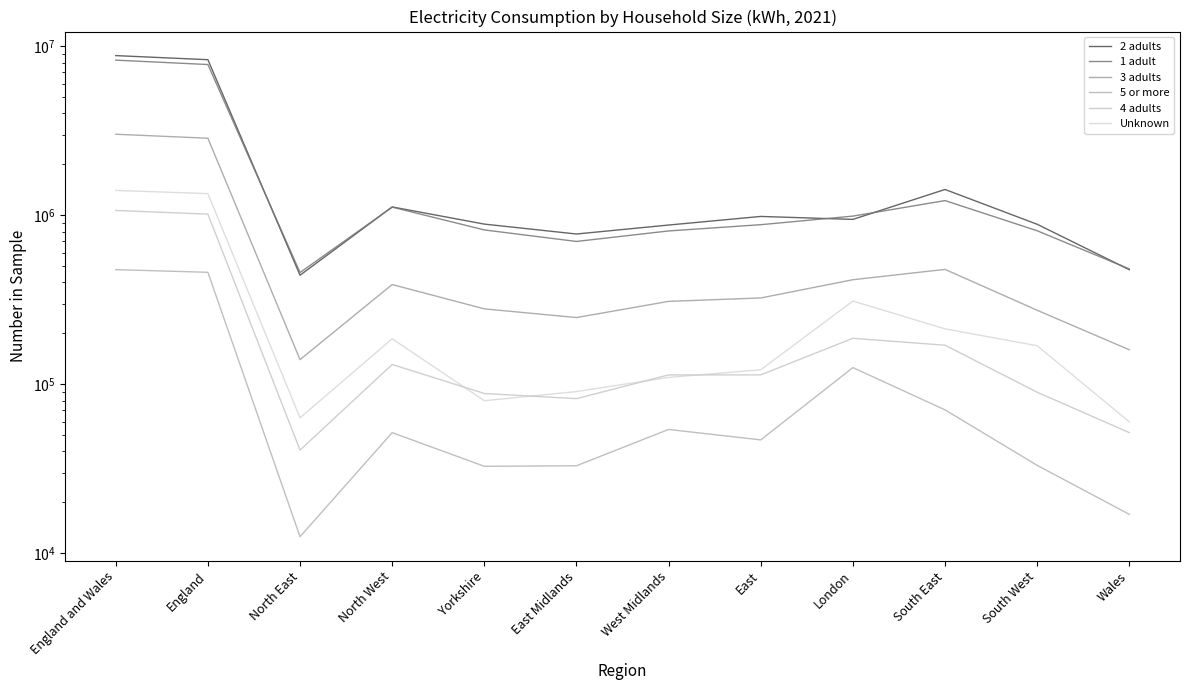

How many interior local peaks does the Unknown series have?

2